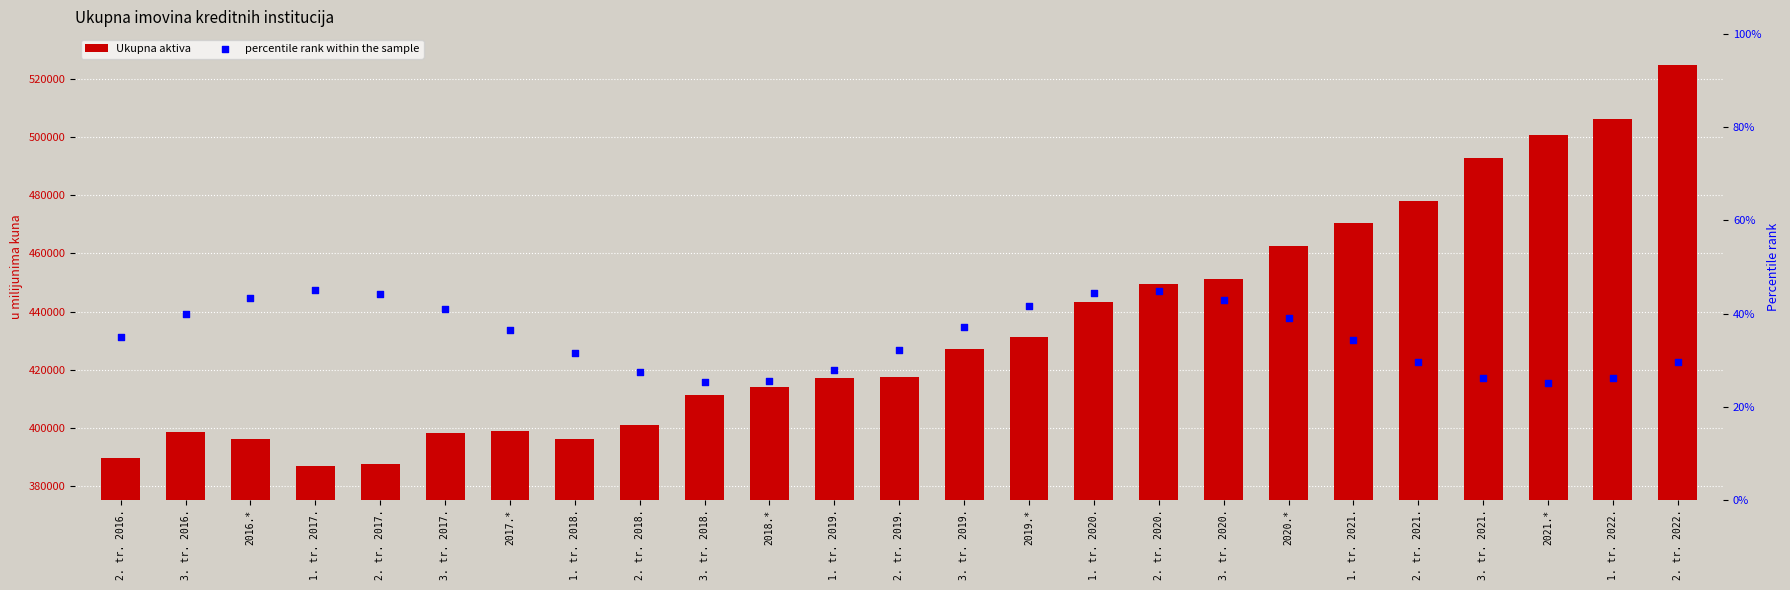

What are all the series names shown in the legend?

Ukupna aktiva, percentile rank within the sample